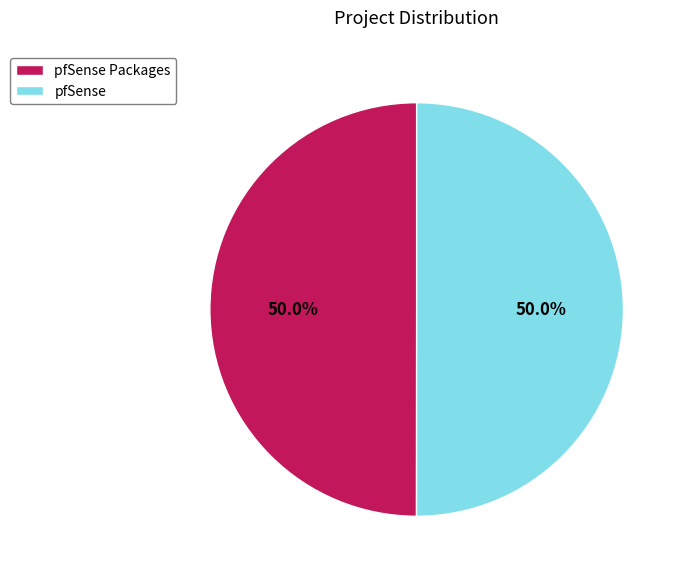

Is the sum of pfSense Packages and pfSense greater than half?

Yes